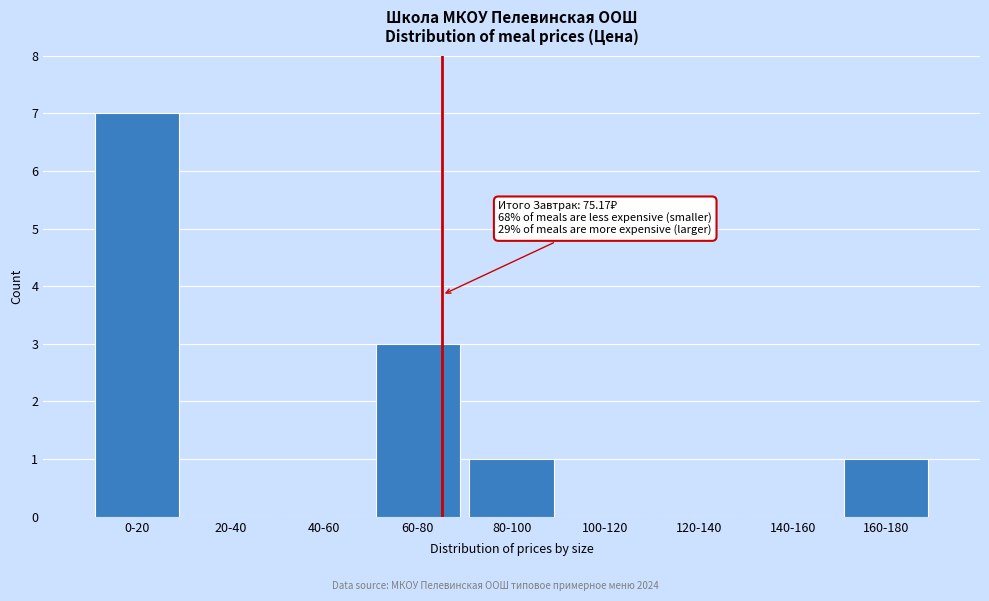

Reading right to left, list all the values displayed in this chart.

160-180=1	140-160=0	120-140=0	100-120=0	80-100=1	60-80=3	40-60=0	20-40=0	0-20=7